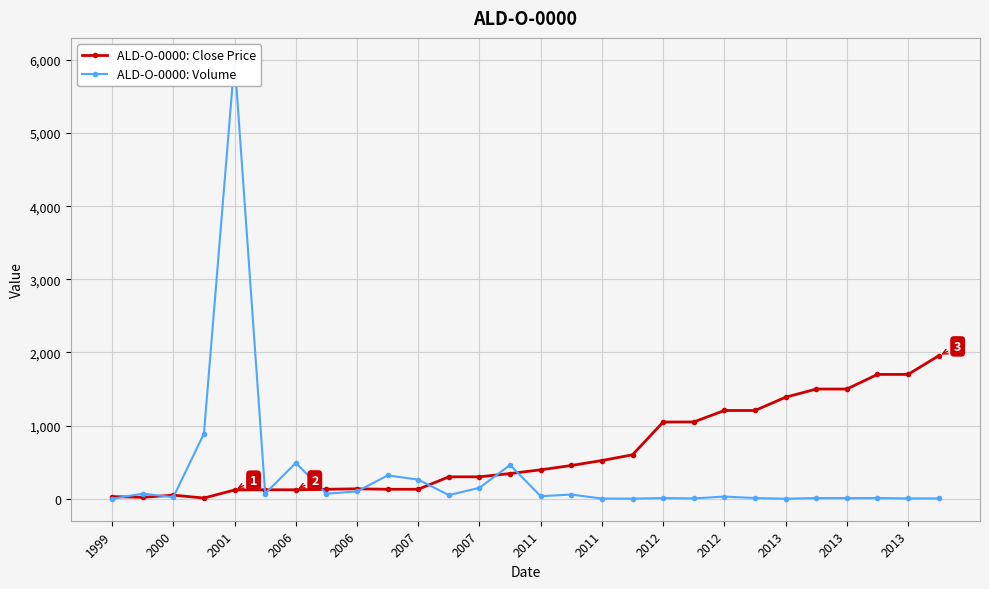

What is the label of the 27th point from the right?

2000